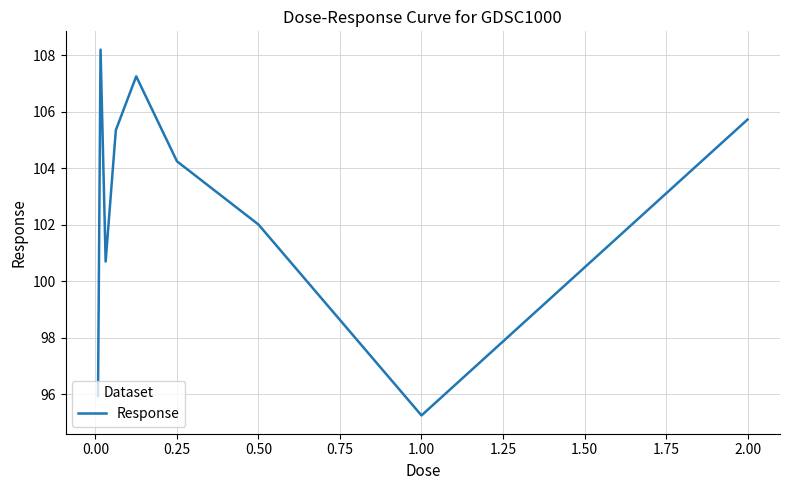

What is the maximum value shown in the chart?

108.2